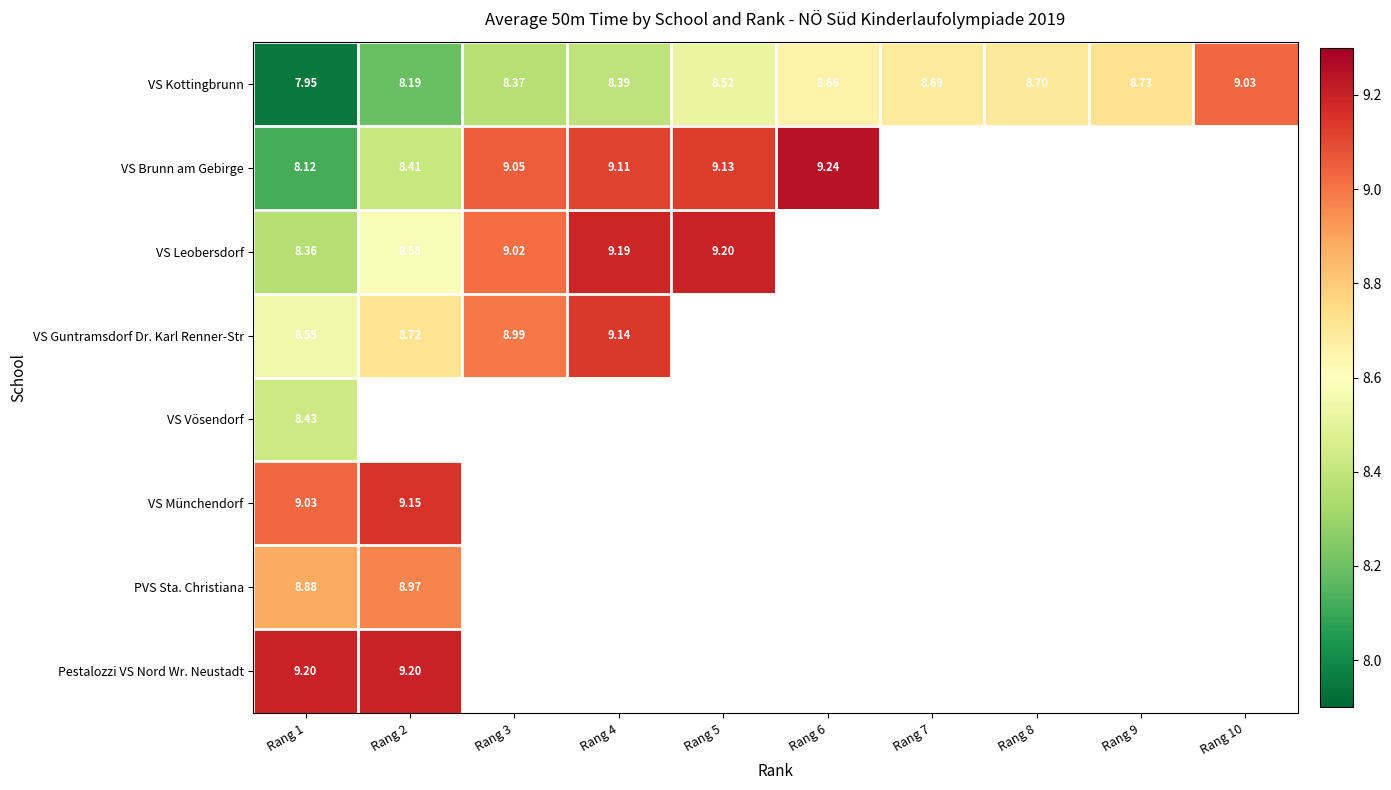

At which label does VS Brunn am Gebirge first exceed 9?

Rang 3